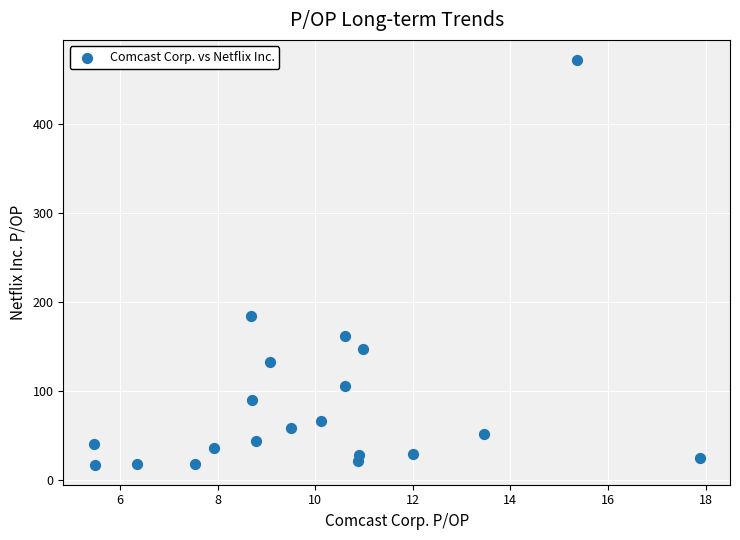

What Y value in the scatter plot is closest to 244?

184.6